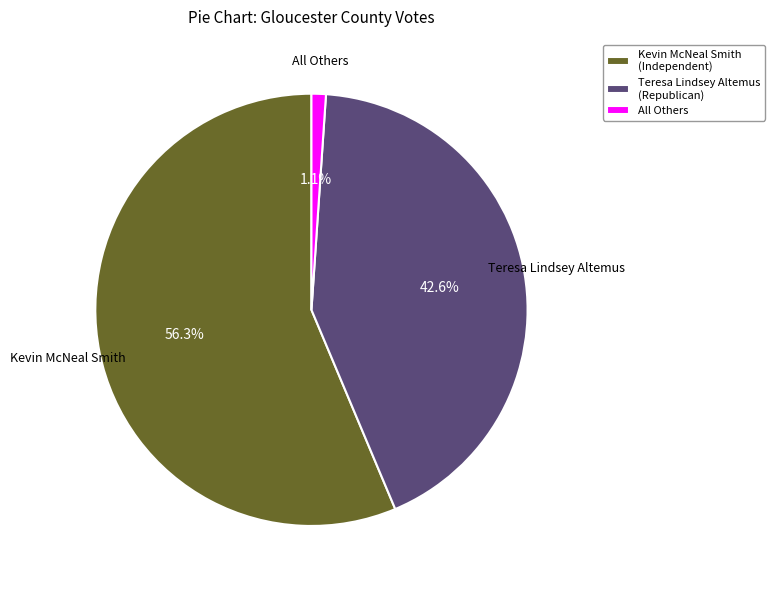

Between Kevin McNeal Smith (Independent) and Teresa Lindsey Altemus (Republican), which is larger?

Kevin McNeal Smith (Independent)